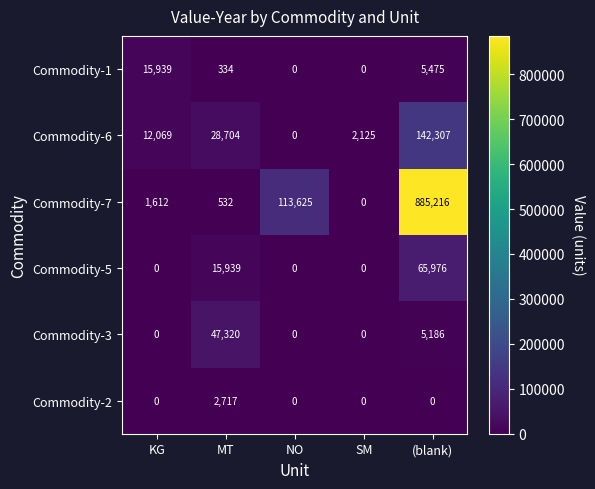

Which series has the largest total across all categories?

Commodity-7